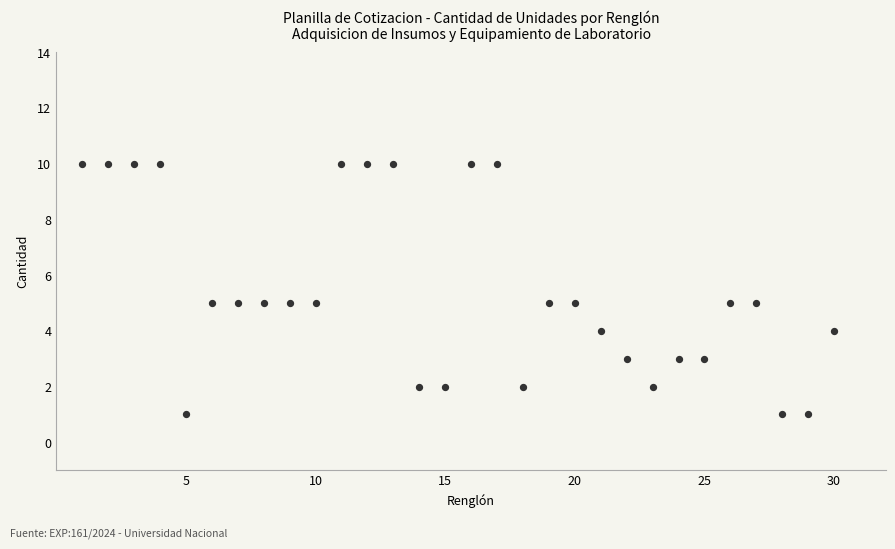

What is the range of Y values (max minus min)?

9